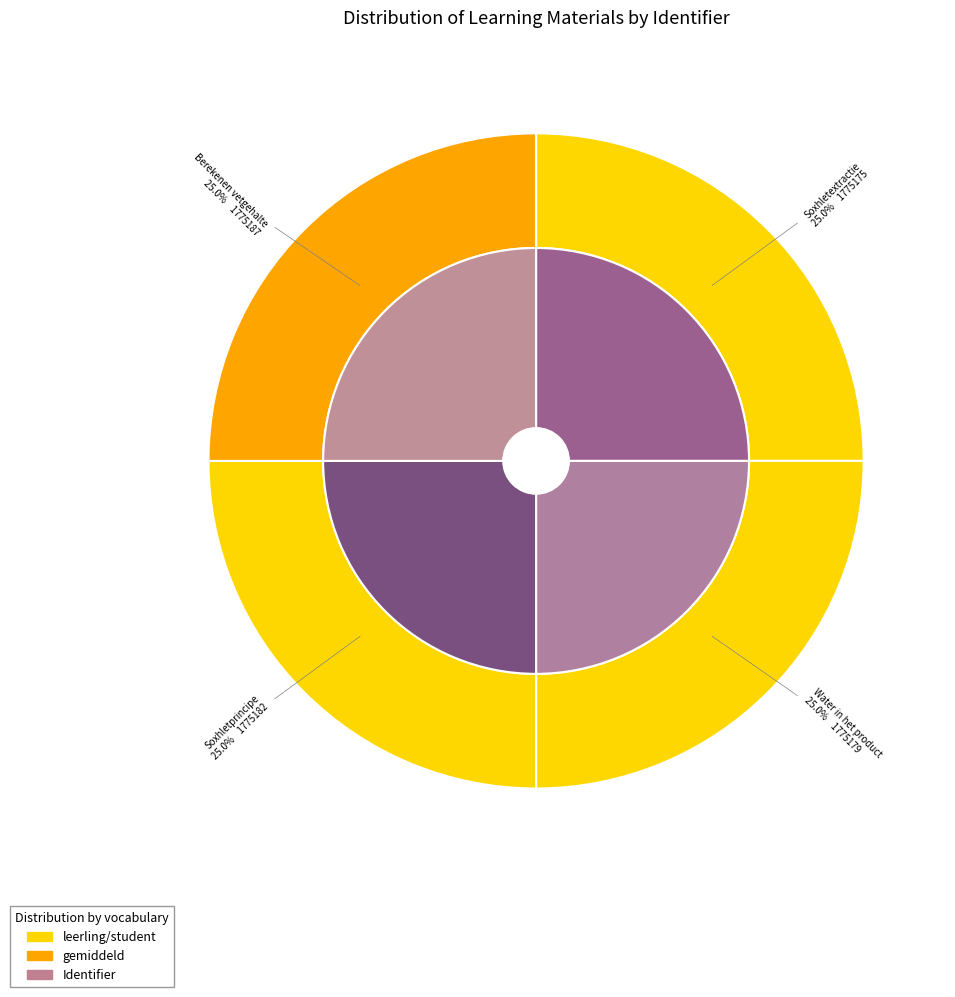

How many segments does this pie chart have?

5